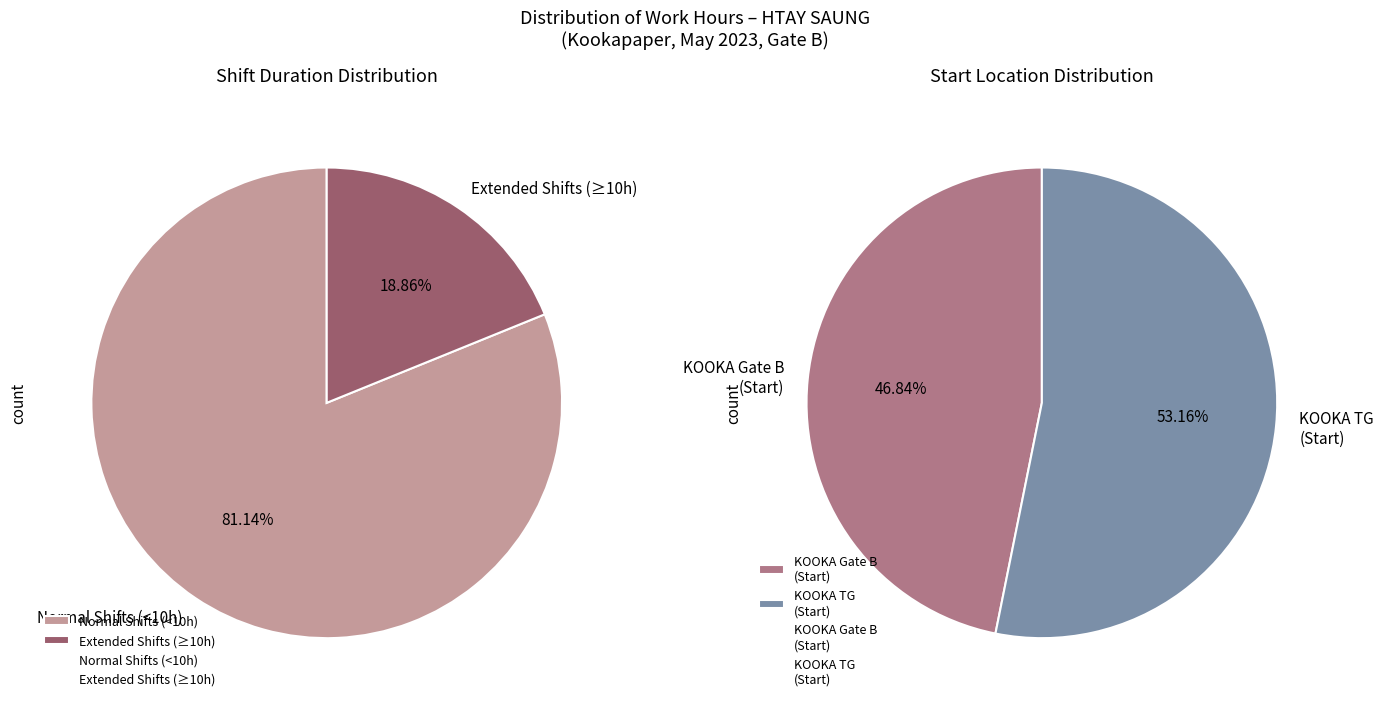

Is it true that Day 20 is 16% of the pie?

False